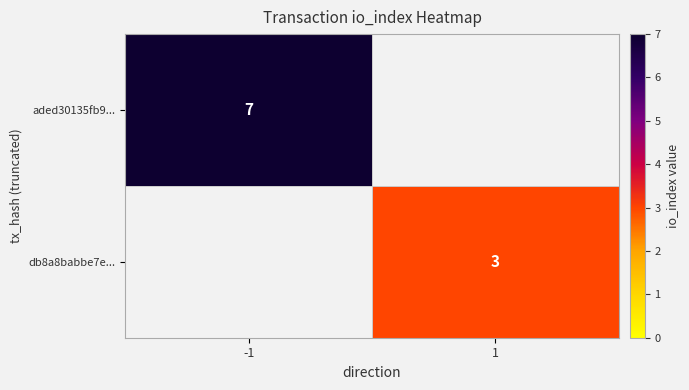

What is the spread (max minus min) of values at -1?

7